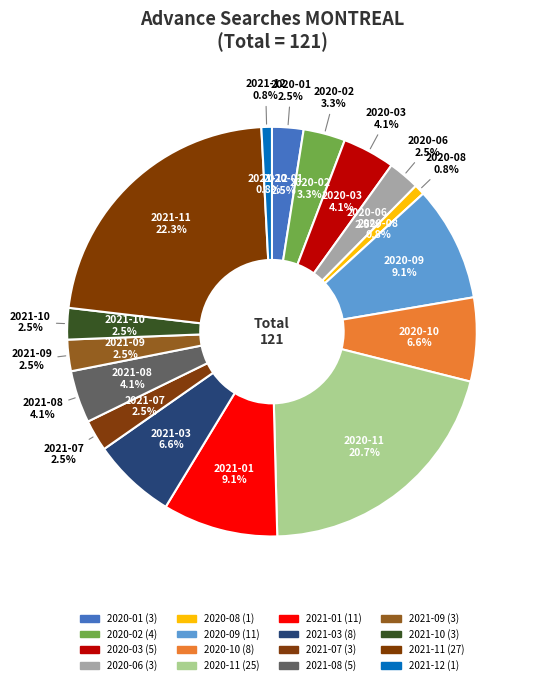

How many slices are in this pie chart?

16